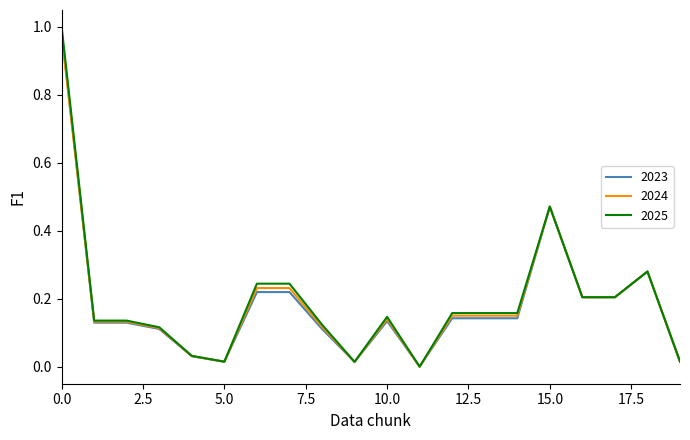

Which series has the largest range (max minus min)?

2025